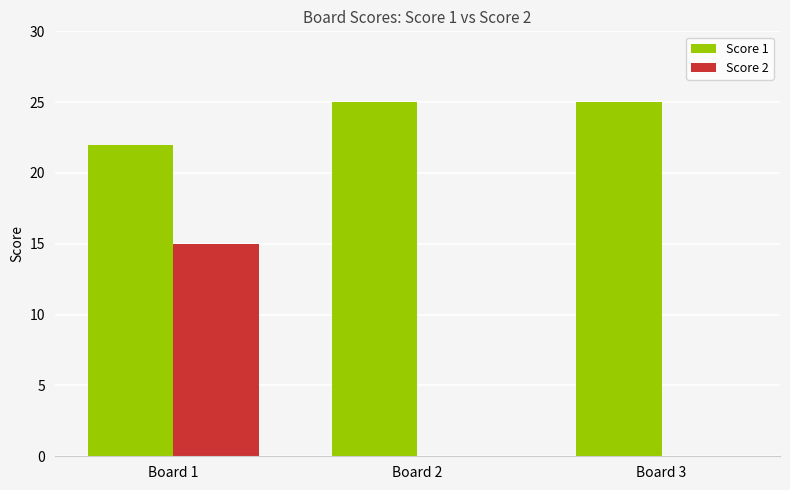

What is the highest value of the Score 1 series?

25